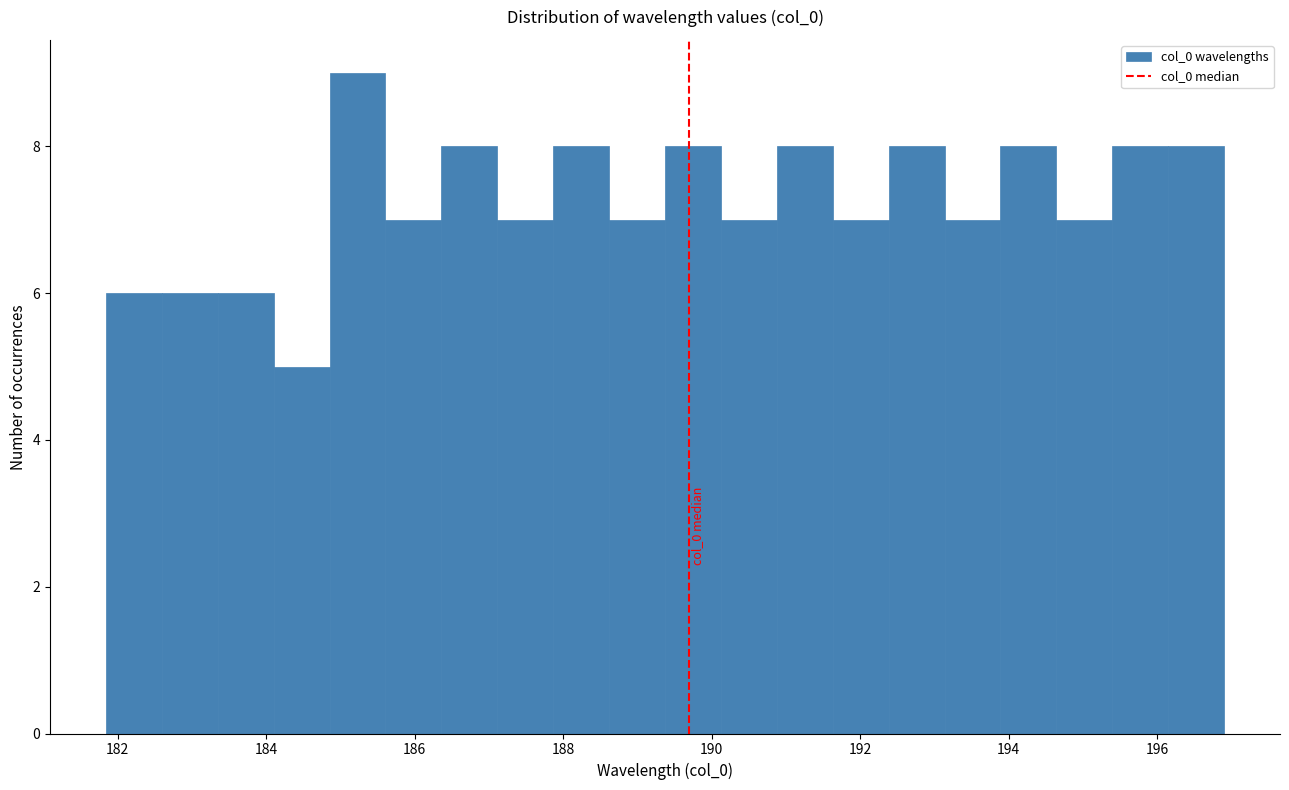

Around what value on the x-axis is the tallest bar? Give the approximate position of its centre, as read against the axis.

185.2